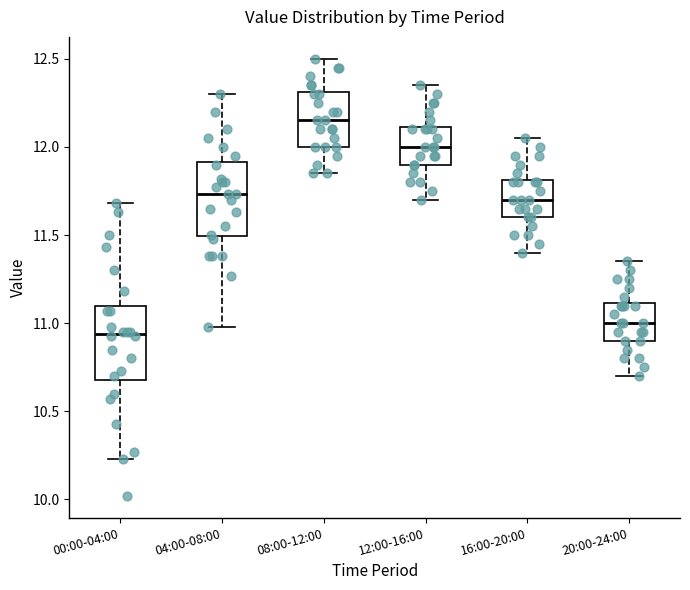

Reading left to right, transcribe this box plot: for each box, give where its median line is, the range the box spans, and where its two whiskers end, as read against the y-axis. The values are not printed on the chart, so give them approximately, as read against the axis.

00:00-04:00: median 10.95, box 10.70 to 11.10, whiskers 10.25 to 11.70
04:00-08:00: median 11.75, box 11.50 to 11.90, whiskers 11.00 to 12.30
08:00-12:00: median 12.15, box 12.00 to 12.30, whiskers 11.85 to 12.50
12:00-16:00: median 12.00, box 11.90 to 12.10, whiskers 11.70 to 12.35
16:00-20:00: median 11.70, box 11.60 to 11.80, whiskers 11.40 to 12.05
20:00-24:00: median 11.00, box 10.90 to 11.10, whiskers 10.70 to 11.35